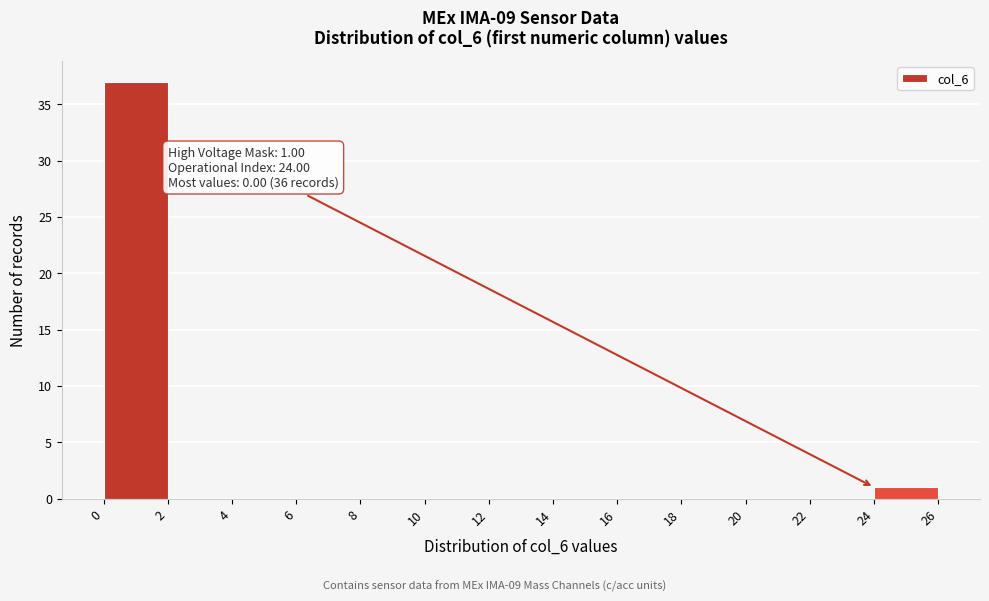

Over which range of the x-axis is the bar tallest?

0 to 2